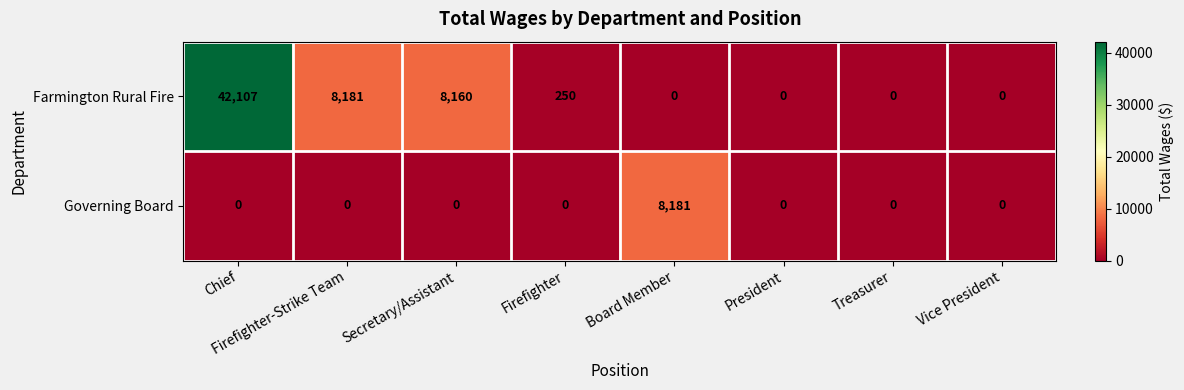

What is the total value across all series at Chief?

42107